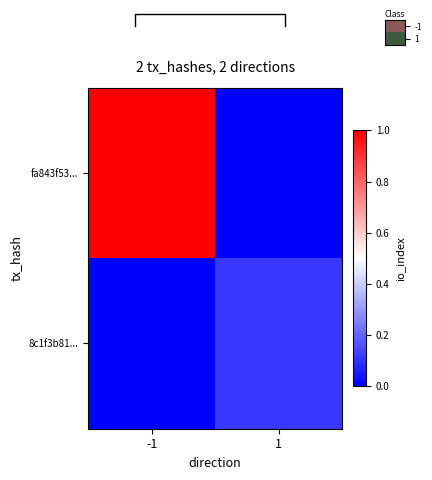

At which category is the sum across all series the highest?

-1